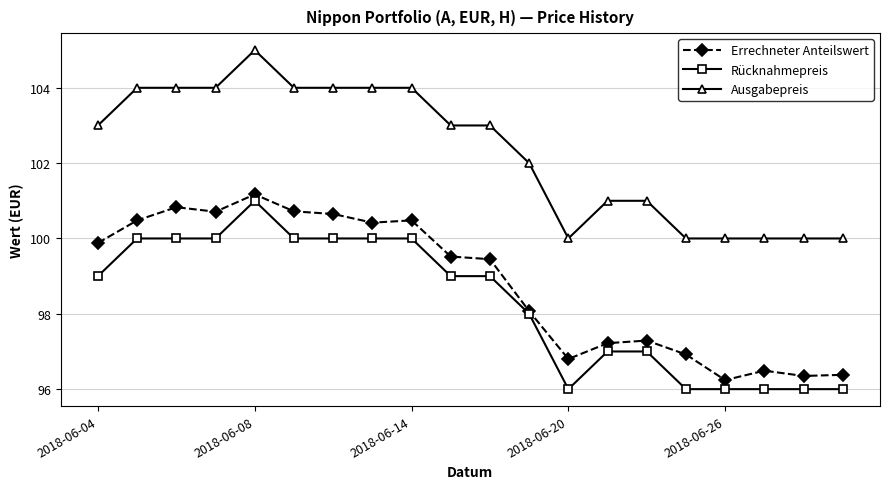

What is the minimum value shown in the chart?

96.0